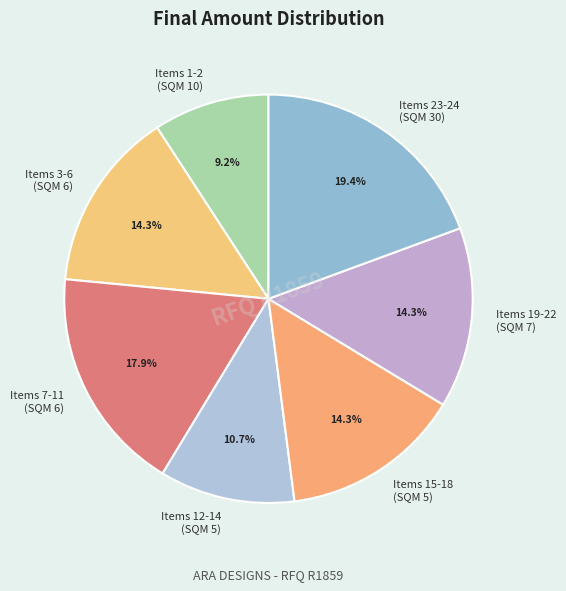

Which slice is the largest?

Items 23-24 (SQM 30)